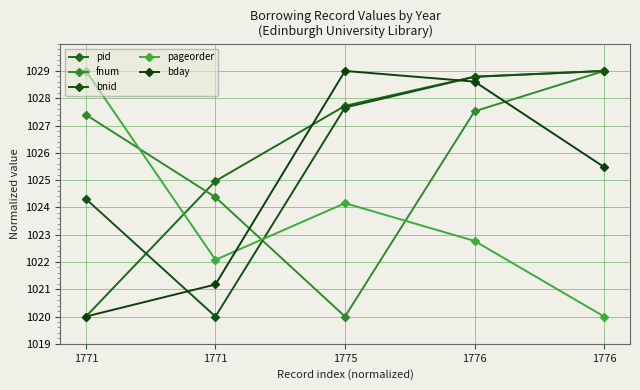

What is the difference between the highest and lowest values at 1771?

9.0